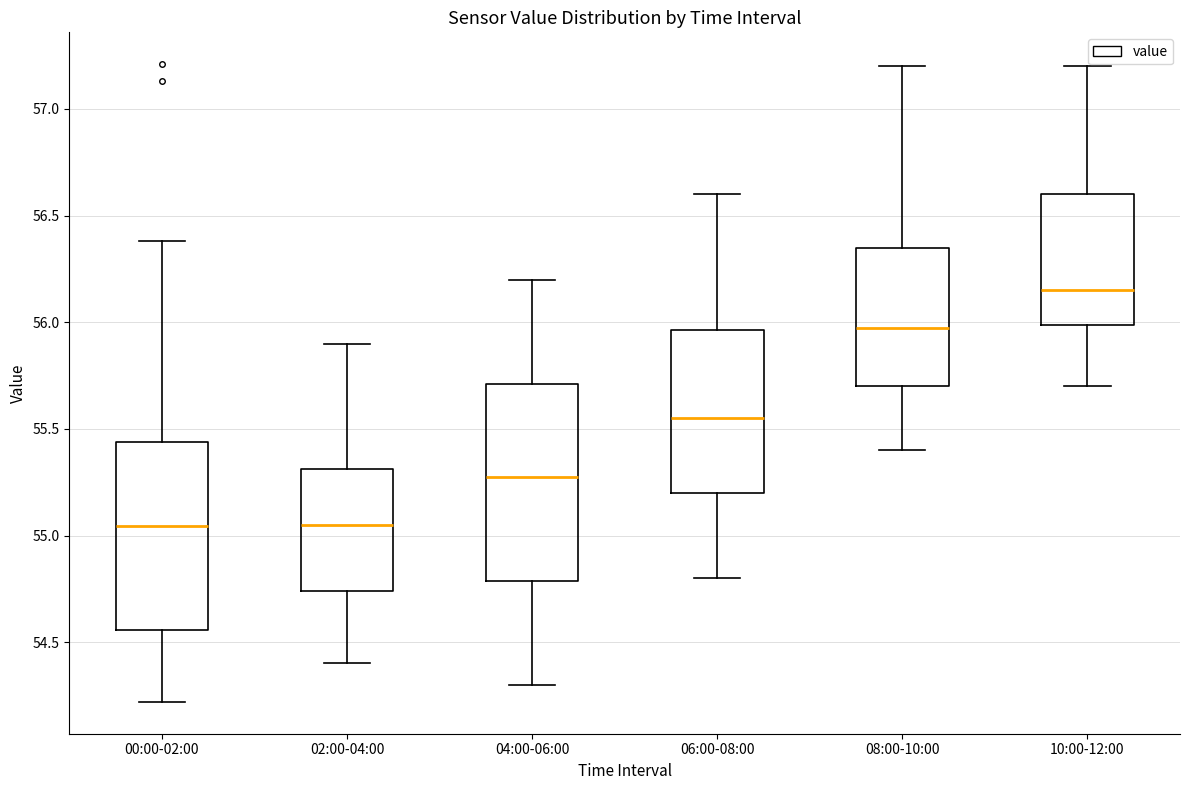

Reading left to right, transcribe this box plot: for each box, give where its median line is, the range the box spans, and where its two whiskers end, as read against the y-axis. The values are not printed on the chart, so give them approximately, as read against the axis.

00:00-02:00: median 55.05, box 54.55 to 55.45, whiskers 54.20 to 56.40
02:00-04:00: median 55.05, box 54.75 to 55.30, whiskers 54.40 to 55.90
04:00-06:00: median 55.30, box 54.80 to 55.70, whiskers 54.30 to 56.20
06:00-08:00: median 55.55, box 55.20 to 55.95, whiskers 54.80 to 56.60
08:00-10:00: median 56.00, box 55.70 to 56.35, whiskers 55.40 to 57.20
10:00-12:00: median 56.15, box 56.00 to 56.60, whiskers 55.70 to 57.20